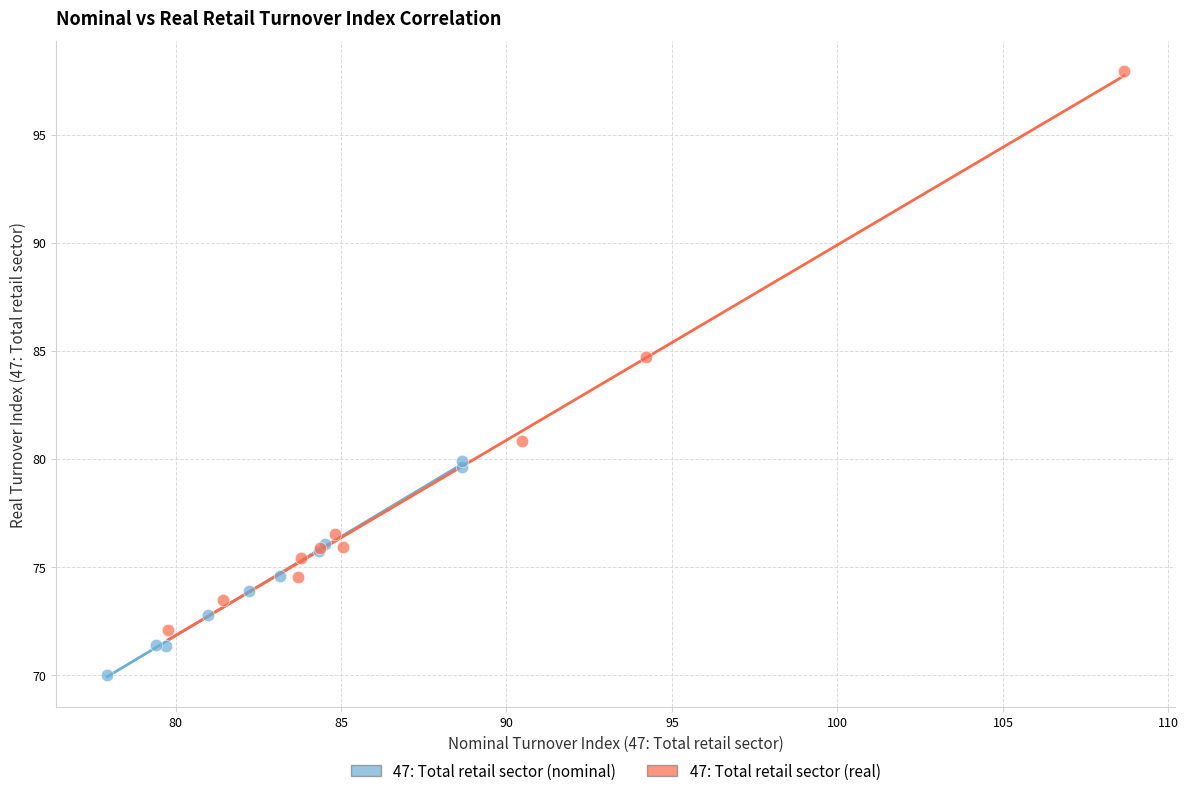

Which series has the largest Y range (max minus min)?

47: Total retail sector (real)